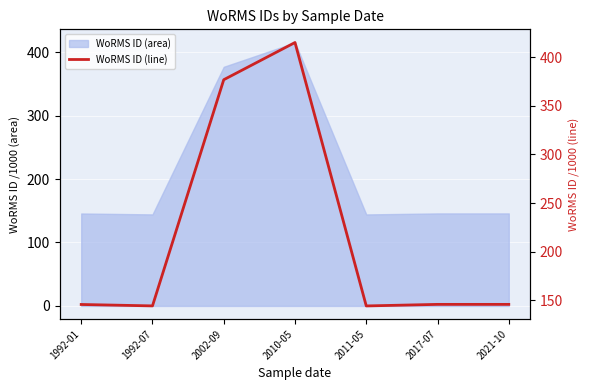

What position from the left is 2011-05?

5